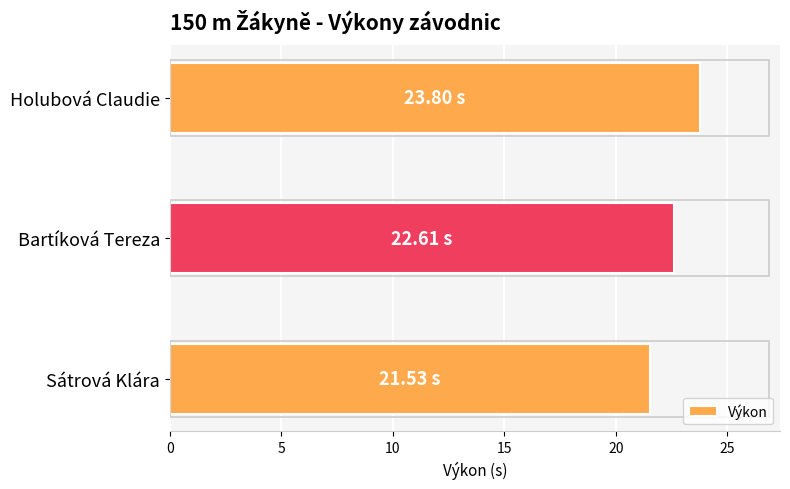

What is the ratio of the value at Sátrová Klára to the value at Bartíková Tereza?

1.0